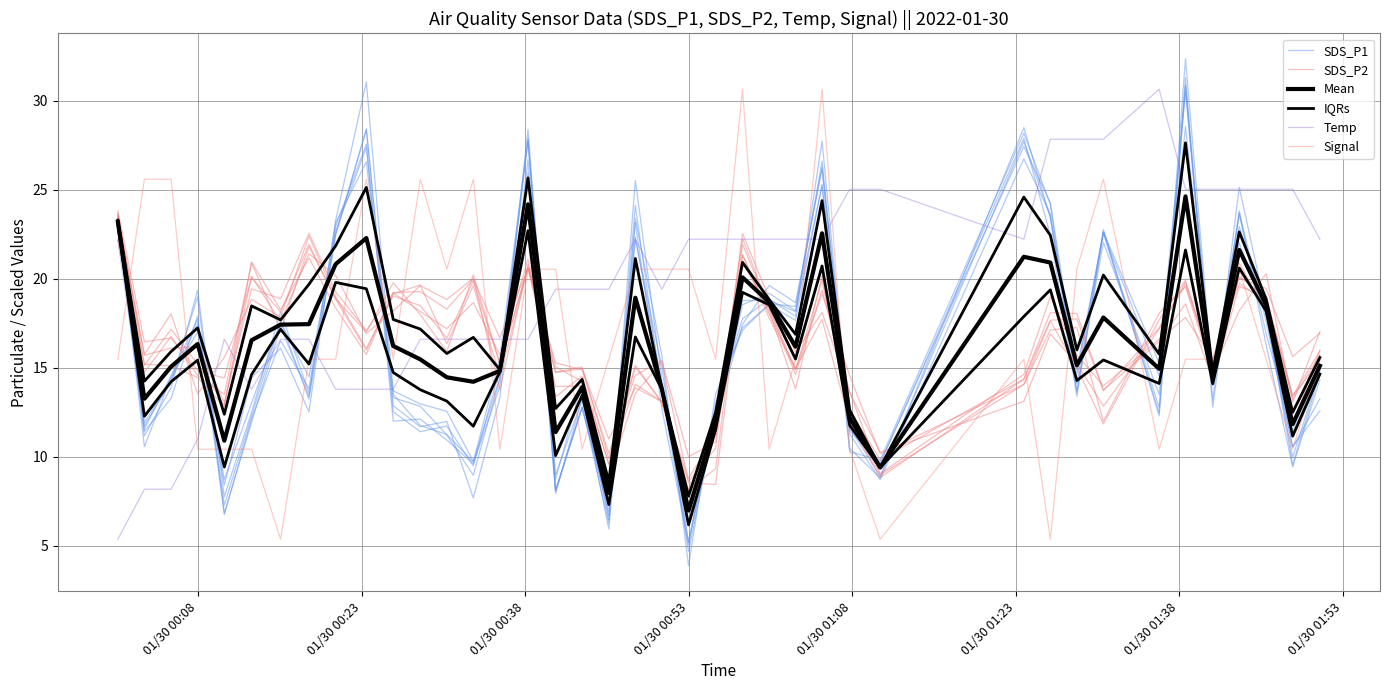

True or false: IQRs has a value of 14.1 at 28.

False